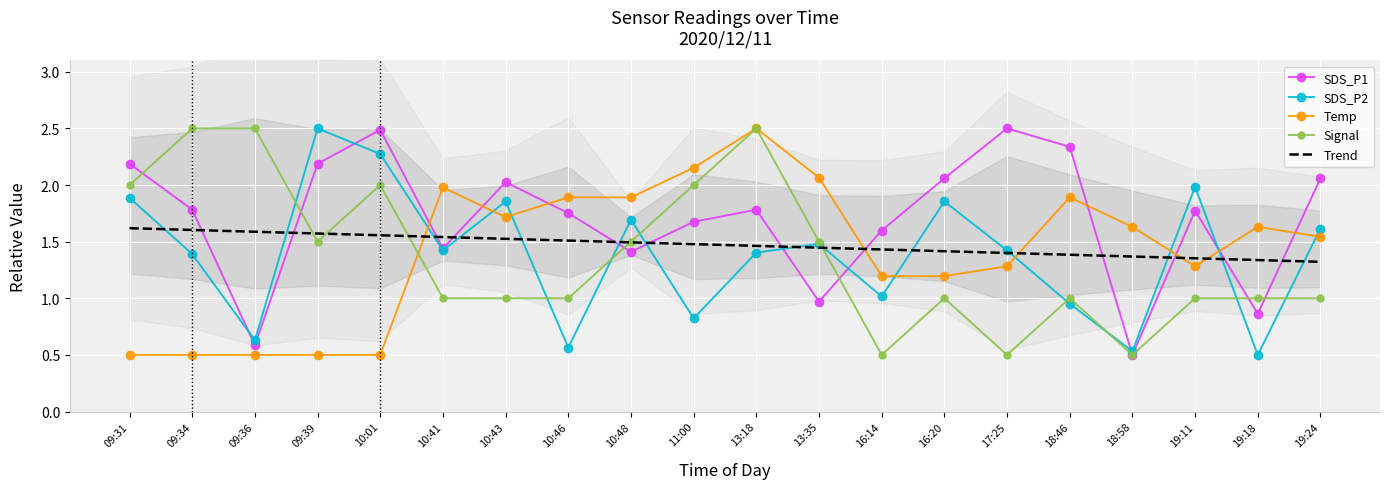

What is the spread (max minus min) of values at 09:31?

1.7